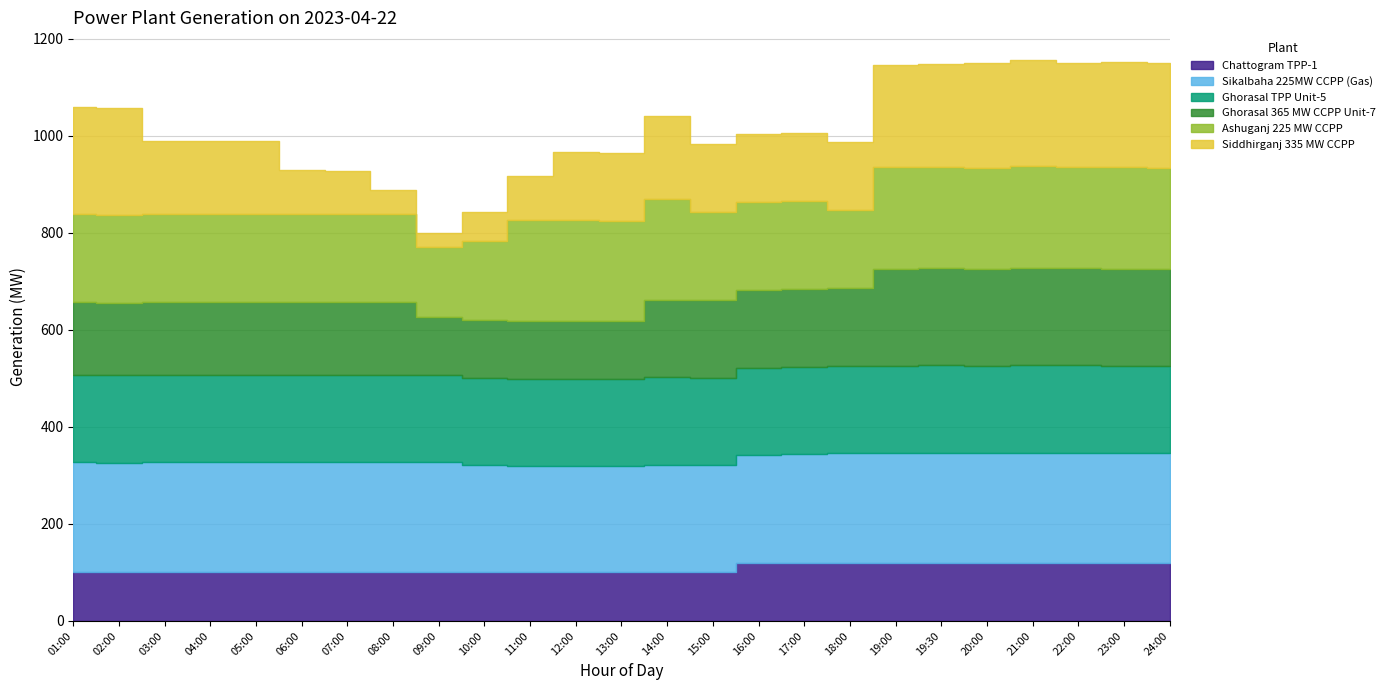

The value of Ghorasal 365 MW CCPP Unit-7 at 07:00 is 230. True or false?

False